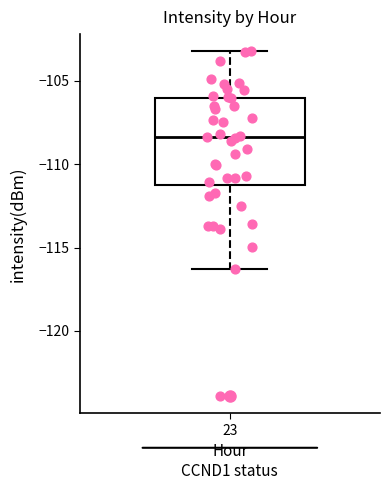

Read this box plot against the y-axis: the position of the median line, the range covered by the box, and the ends of both whiskers. The values are not printed on the chart, so give them approximately, as read against the axis.

median -108.5, box -111.0 to -106.0, whiskers -116.5 to -103.0